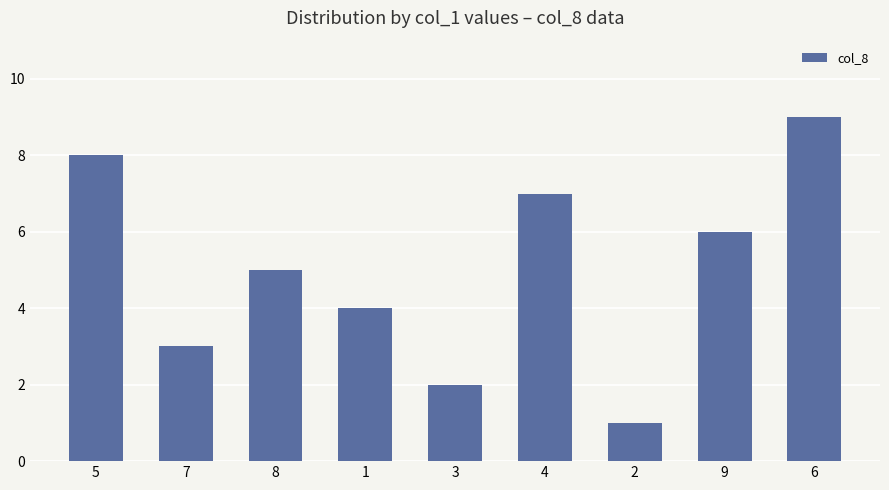

What is the change in value from 7 to 9?

+3